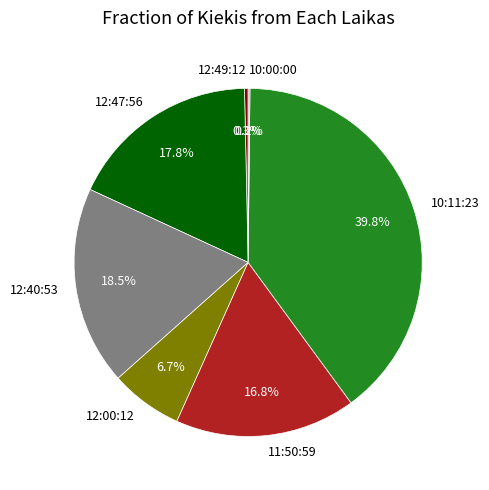

Between 12:49:12 and 10:11:23, which is larger?

10:11:23